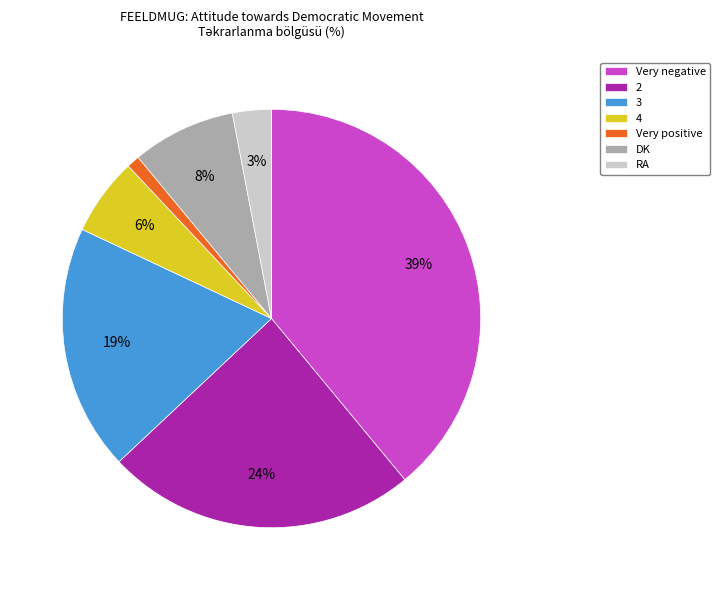

Is it true that Very positive is 11% of the pie?

False